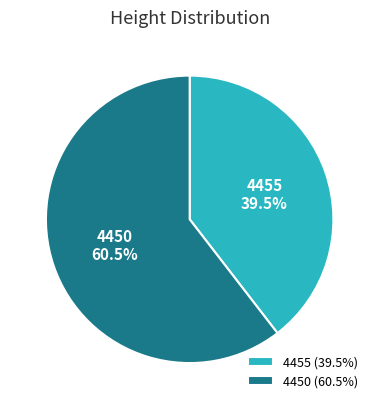

What is the majority slice?

4450